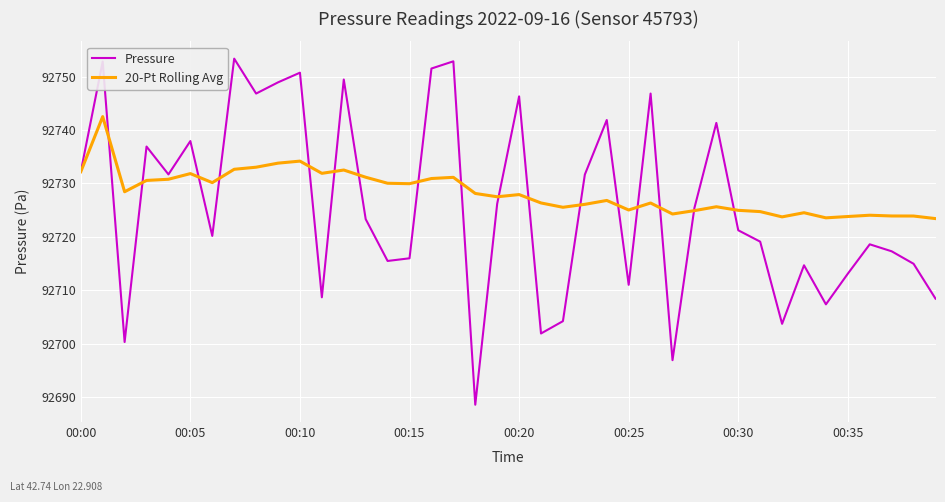

What is the smallest value displayed?

92688.5